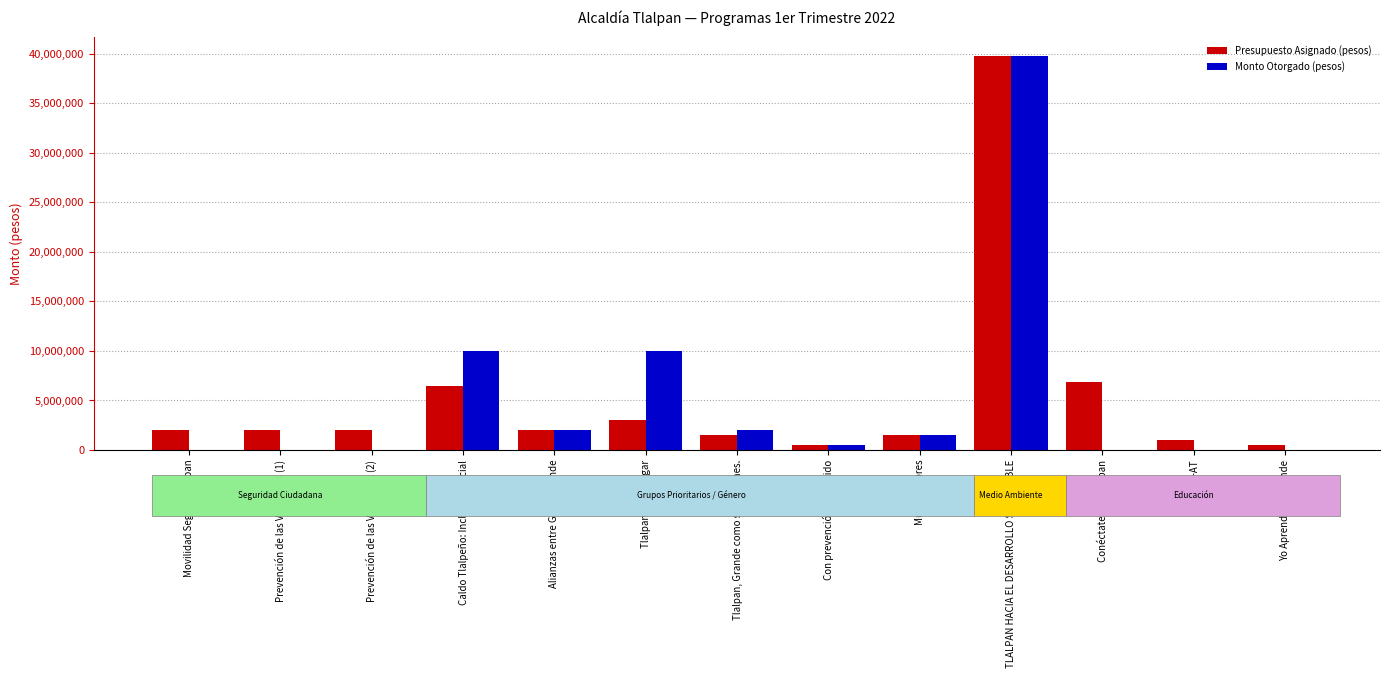

Is it true that Presupuesto Asignado (pesos) equals 5034411 at Tlalpan es tu Hogar?

False